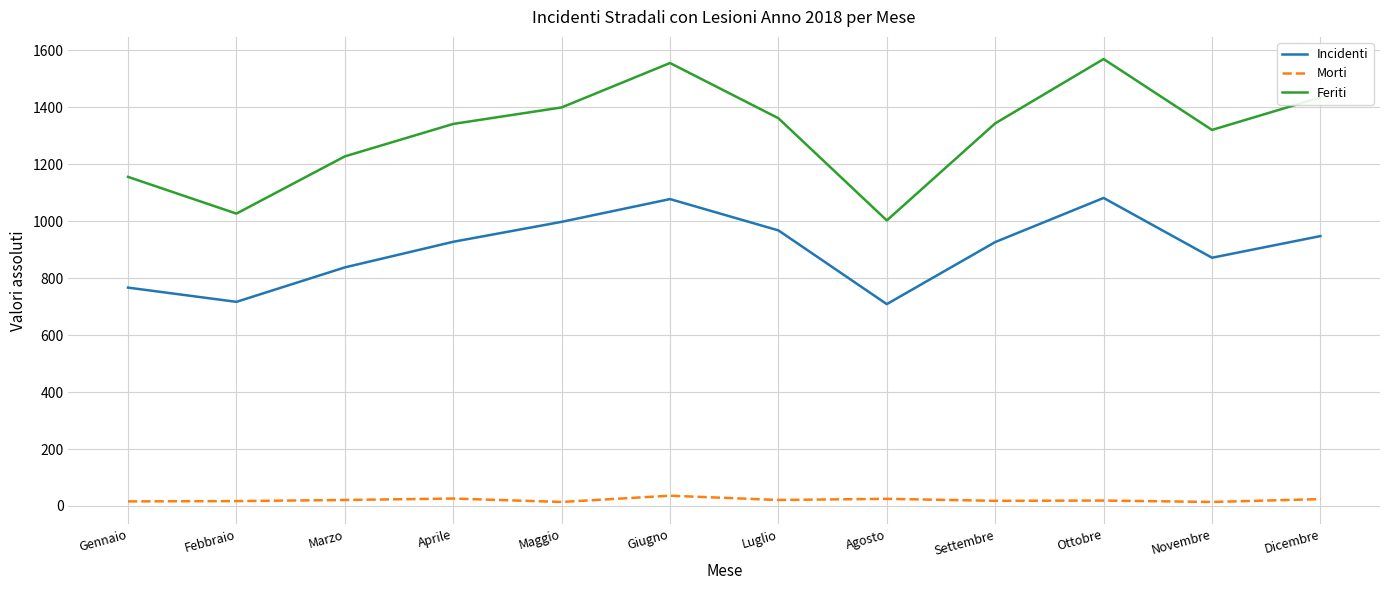

Rank the series by their maximum value, from highest to lowest.

Feriti, Incidenti, Morti